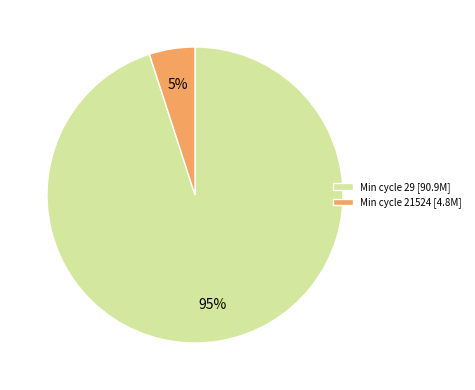

To the nearest percent, what percentage of the pie is Min cycle 21524 [4.8M]?

5%